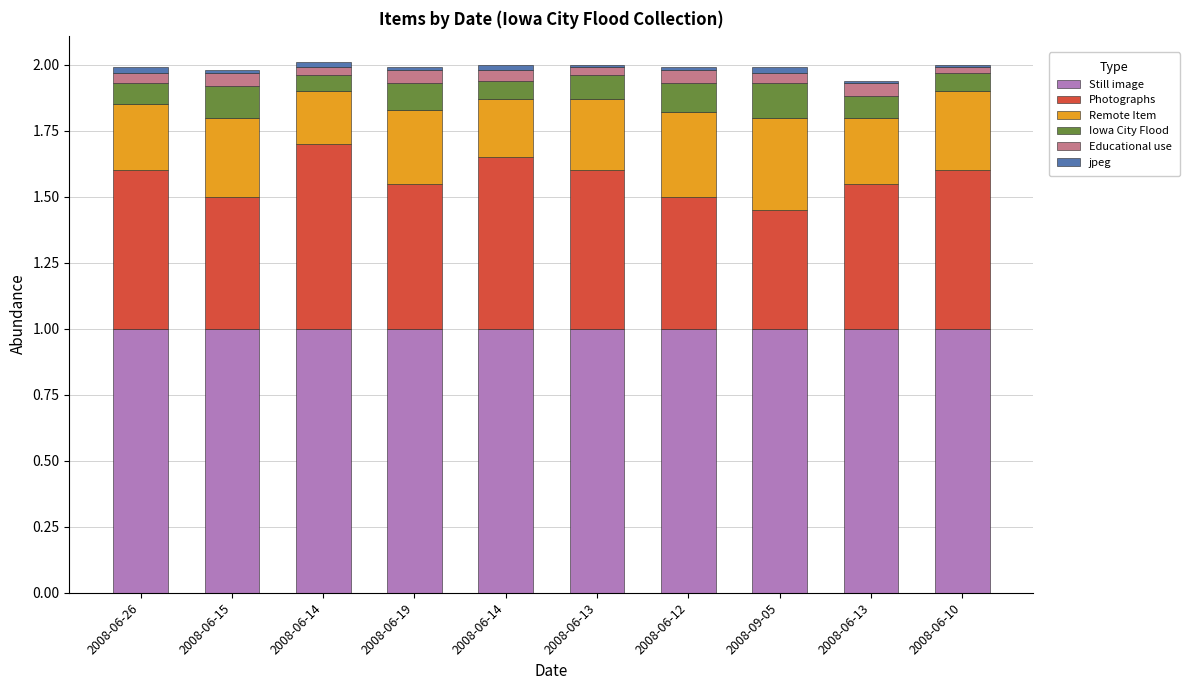

How many bars are there in total?

10